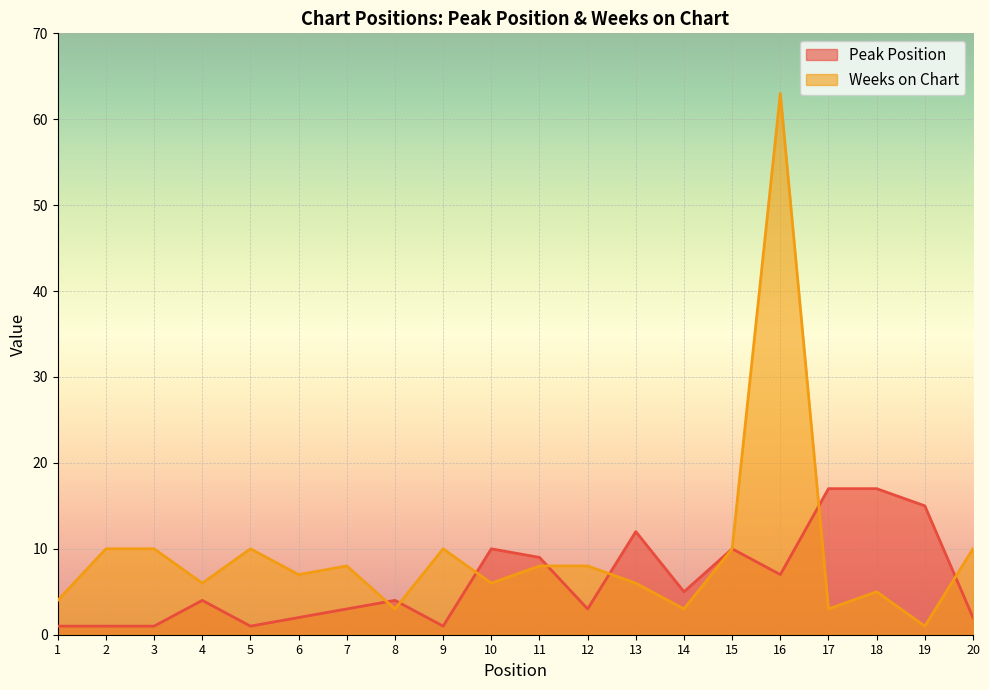

What is the sum of the Peak Position values at 9 and 14?

6